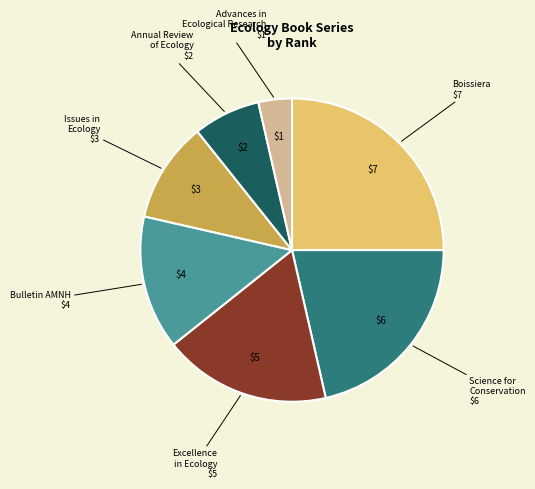

What is the smallest slice in the pie chart?

Advances in Ecological Research